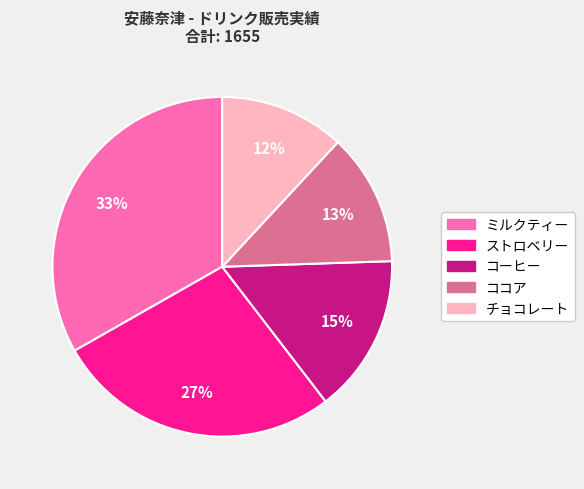

Do ココア and ストロベリー together represent more than half of the pie?

No